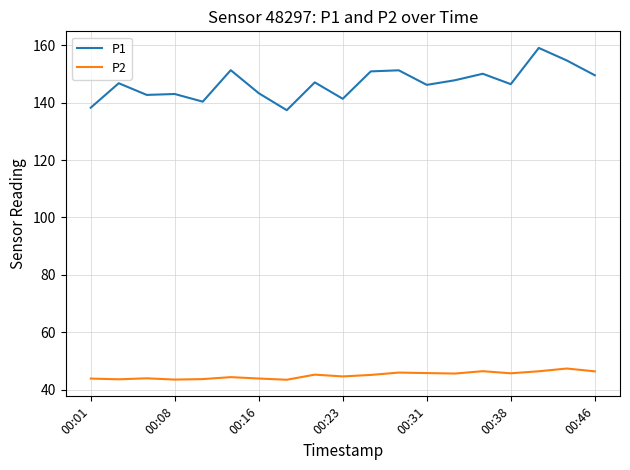

What is the greatest value displayed?

159.1